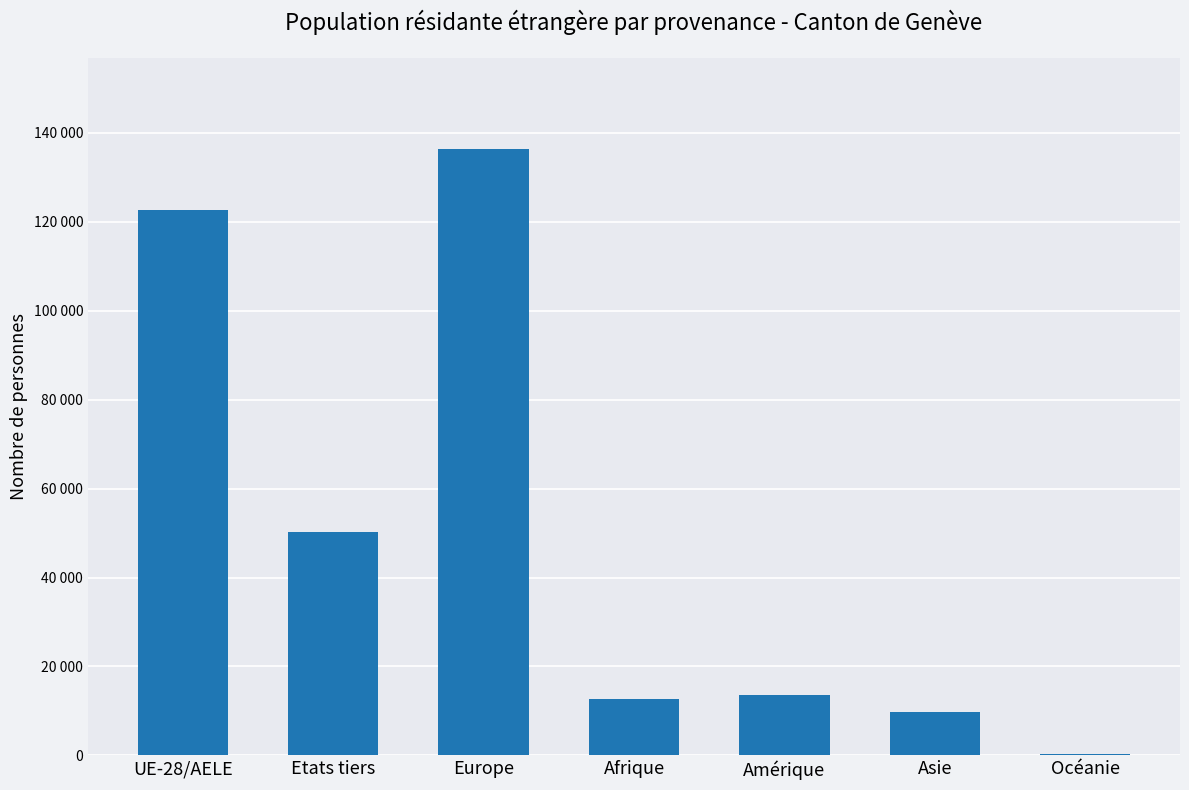

Where is the data nearest to the value 68346?

Etats tiers